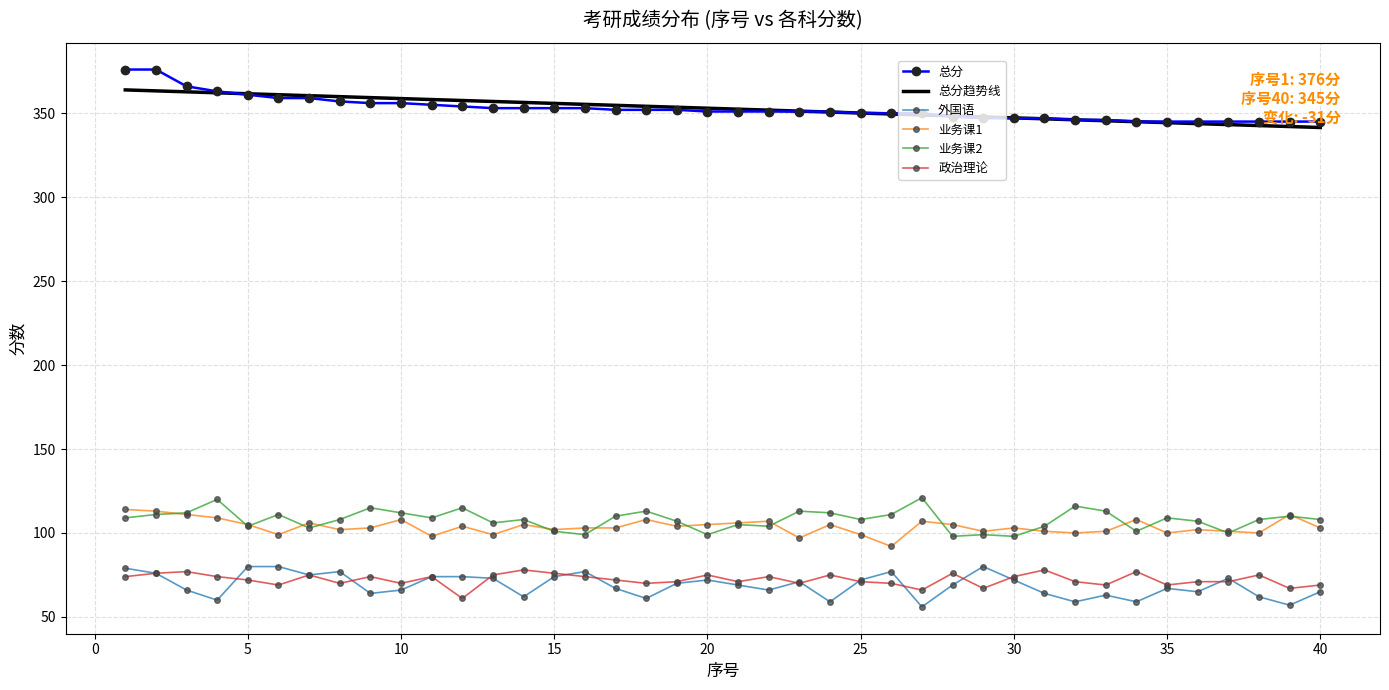

True or false: 政治理论 and 业务课2 intersect in this chart.

False